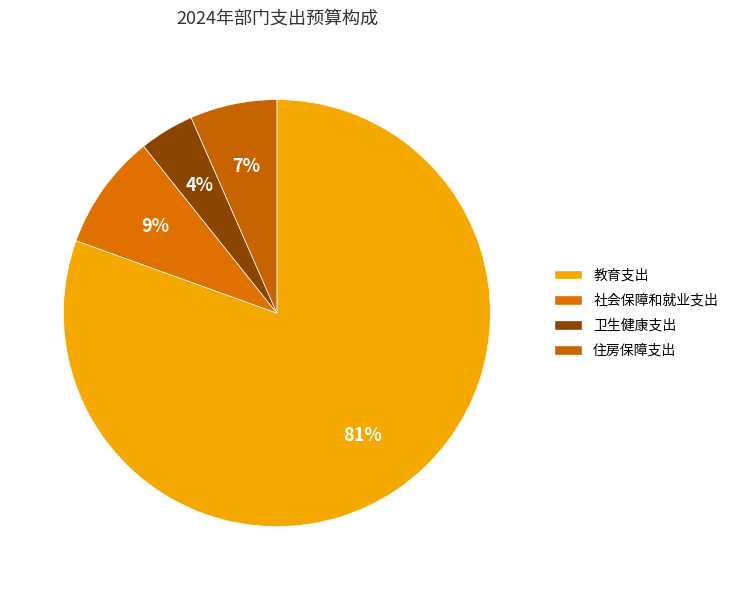

Rank the categories by value from lowest to highest.

卫生健康支出, 住房保障支出, 社会保障和就业支出, 教育支出